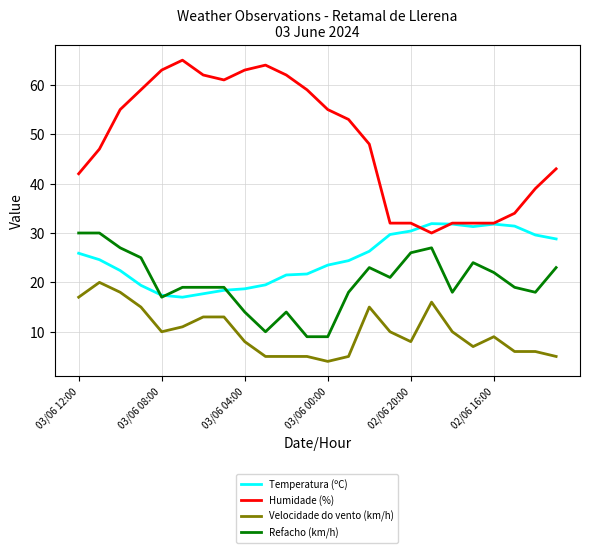

True or false: Velocidade do vento (km/h) and Refacho (km/h) intersect in this chart.

False